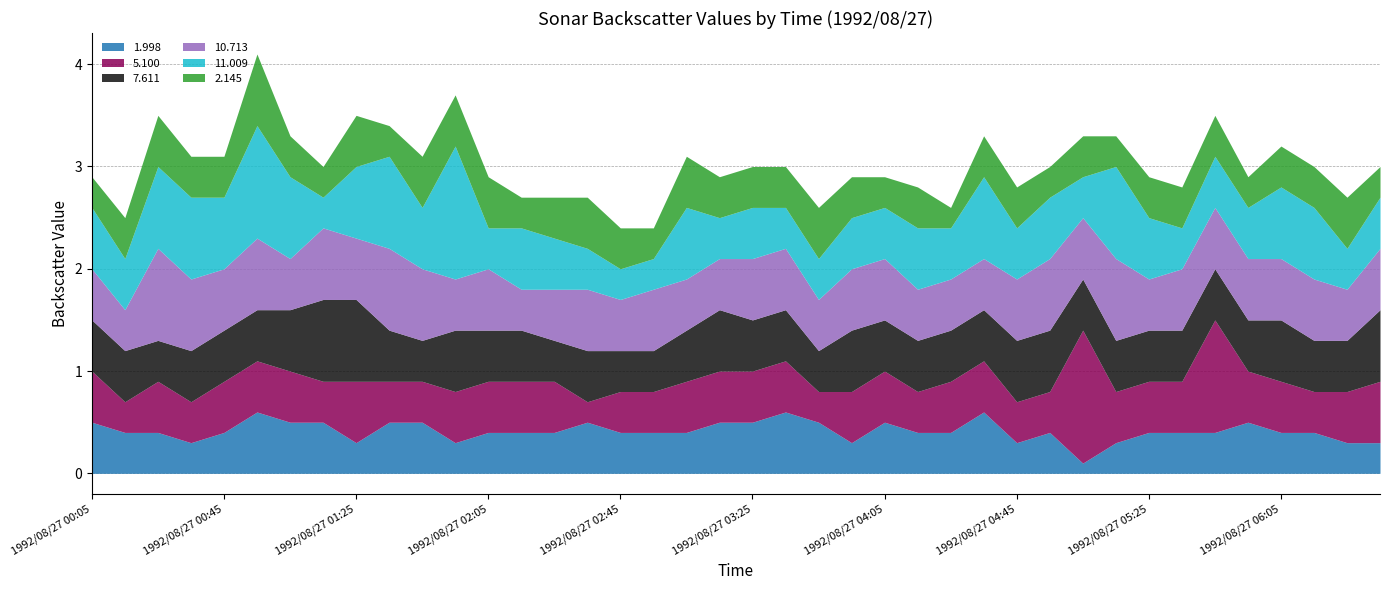

Reading left to right, what are all the values shown in this chart?

1.998: 0.5	0.4	0.4	0.3	0.4	0.6	0.5	0.5	0.3	0.5	0.5	0.3	0.4	0.4	0.4	0.5	0.4	0.4	0.4	0.5	0.5	0.6	0.5	0.3	0.5	0.4	0.4	0.6	0.3	0.4	0.1	0.3	0.4	0.4	0.4	0.5	0.4	0.4	0.3	0.3
5.100: 0.5	0.3	0.5	0.4	0.5	0.5	0.5	0.4	0.6	0.4	0.4	0.5	0.5	0.5	0.5	0.2	0.4	0.4	0.5	0.5	0.5	0.5	0.3	0.5	0.5	0.4	0.5	0.5	0.4	0.4	1.3	0.5	0.5	0.5	1.1	0.5	0.5	0.4	0.5	0.6
7.611: 0.5	0.5	0.4	0.5	0.5	0.5	0.6	0.8	0.8	0.5	0.4	0.6	0.5	0.5	0.4	0.5	0.4	0.4	0.5	0.6	0.5	0.5	0.4	0.6	0.5	0.5	0.5	0.5	0.6	0.6	0.5	0.5	0.5	0.5	0.5	0.5	0.6	0.5	0.5	0.7
10.713: 0.5	0.4	0.9	0.7	0.6	0.7	0.5	0.7	0.6	0.8	0.7	0.5	0.6	0.4	0.5	0.6	0.5	0.6	0.5	0.5	0.6	0.6	0.5	0.6	0.6	0.5	0.5	0.5	0.6	0.7	0.6	0.8	0.5	0.6	0.6	0.6	0.6	0.6	0.5	0.6
11.009: 0.6	0.5	0.8	0.8	0.7	1.1	0.8	0.3	0.7	0.9	0.6	1.3	0.4	0.6	0.5	0.4	0.3	0.3	0.7	0.4	0.5	0.4	0.4	0.5	0.5	0.6	0.5	0.8	0.5	0.6	0.4	0.9	0.6	0.4	0.5	0.5	0.7	0.7	0.4	0.5
2.145: 0.3	0.4	0.5	0.4	0.4	0.7	0.4	0.3	0.5	0.3	0.5	0.5	0.5	0.3	0.4	0.5	0.4	0.3	0.5	0.4	0.4	0.4	0.5	0.4	0.3	0.4	0.2	0.4	0.4	0.3	0.4	0.3	0.4	0.4	0.4	0.3	0.4	0.4	0.5	0.3